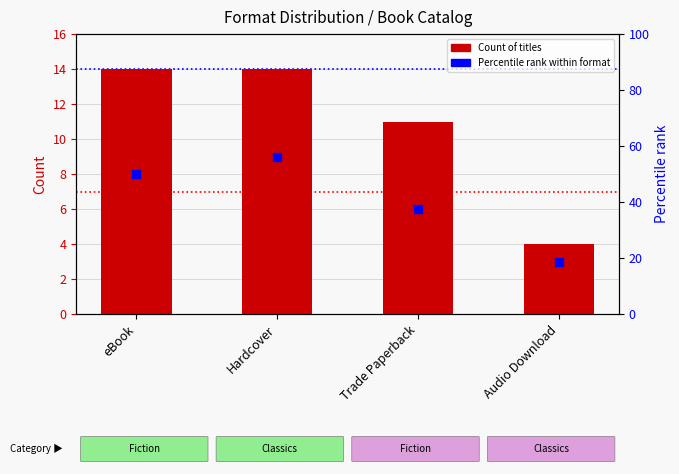

What are all the series names shown in the legend?

Count, Percentile rank